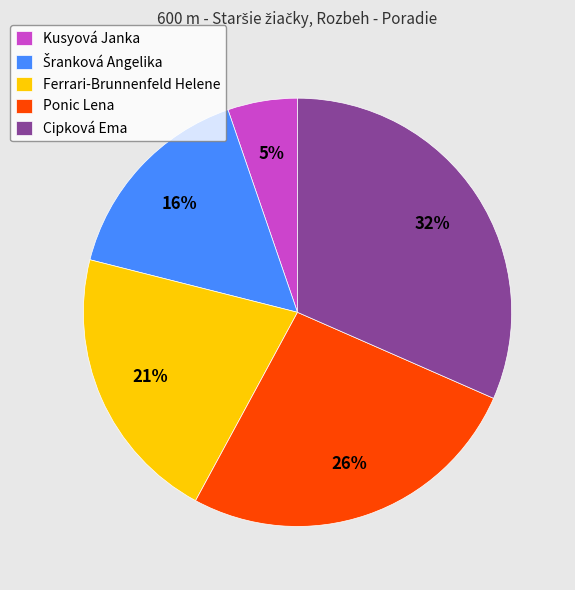

To the nearest percent, what percentage of the pie is Ferrari-Brunnenfeld Helene?

21%